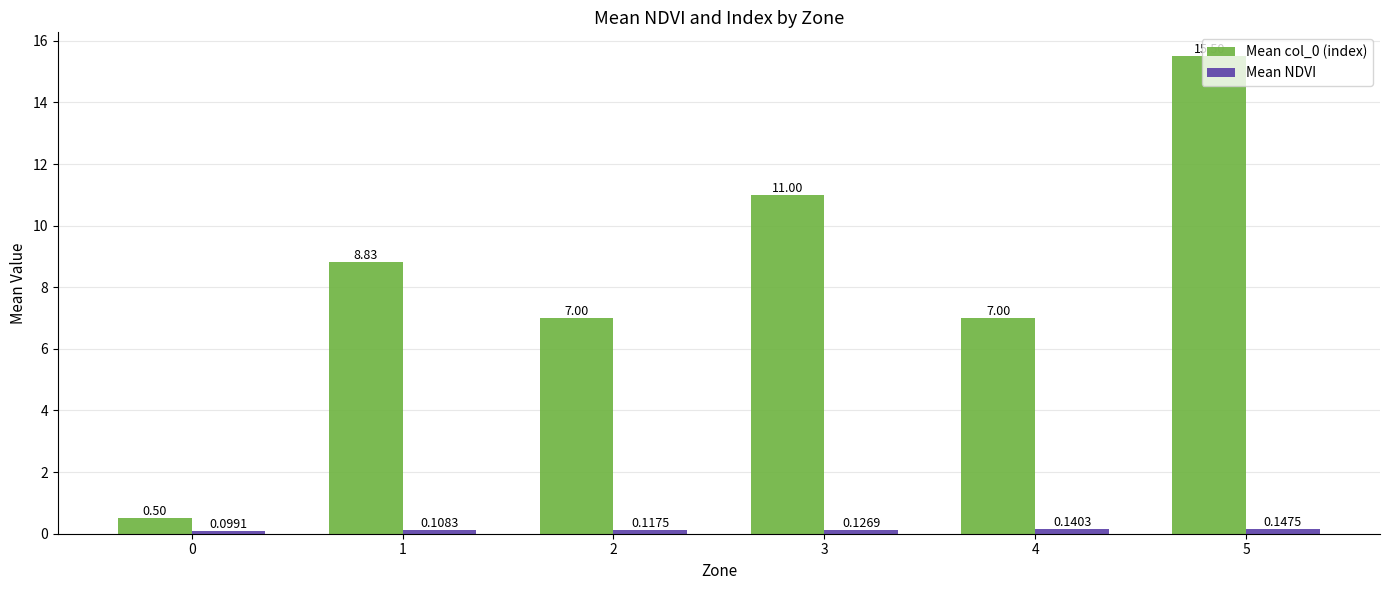

At which label does Mean col_0 (index) reach its peak?

5